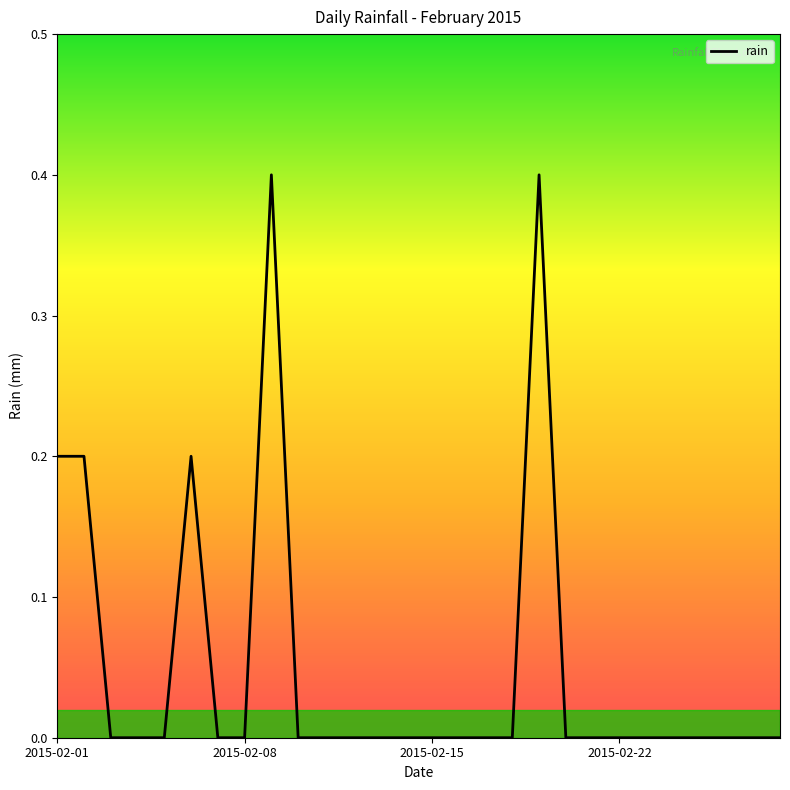

What is the difference between the maximum and minimum values?

0.4